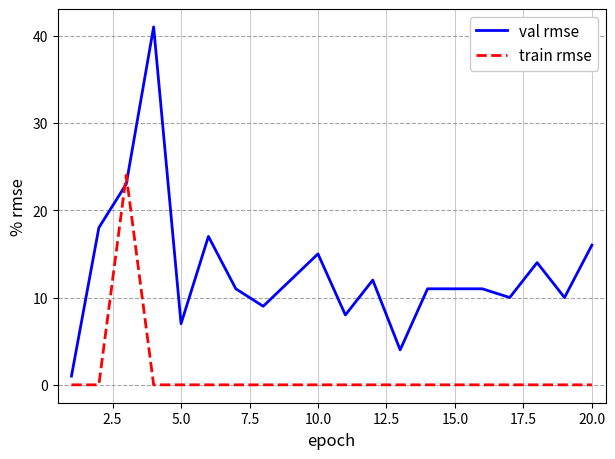

Which series has the largest range (max minus min)?

val rmse